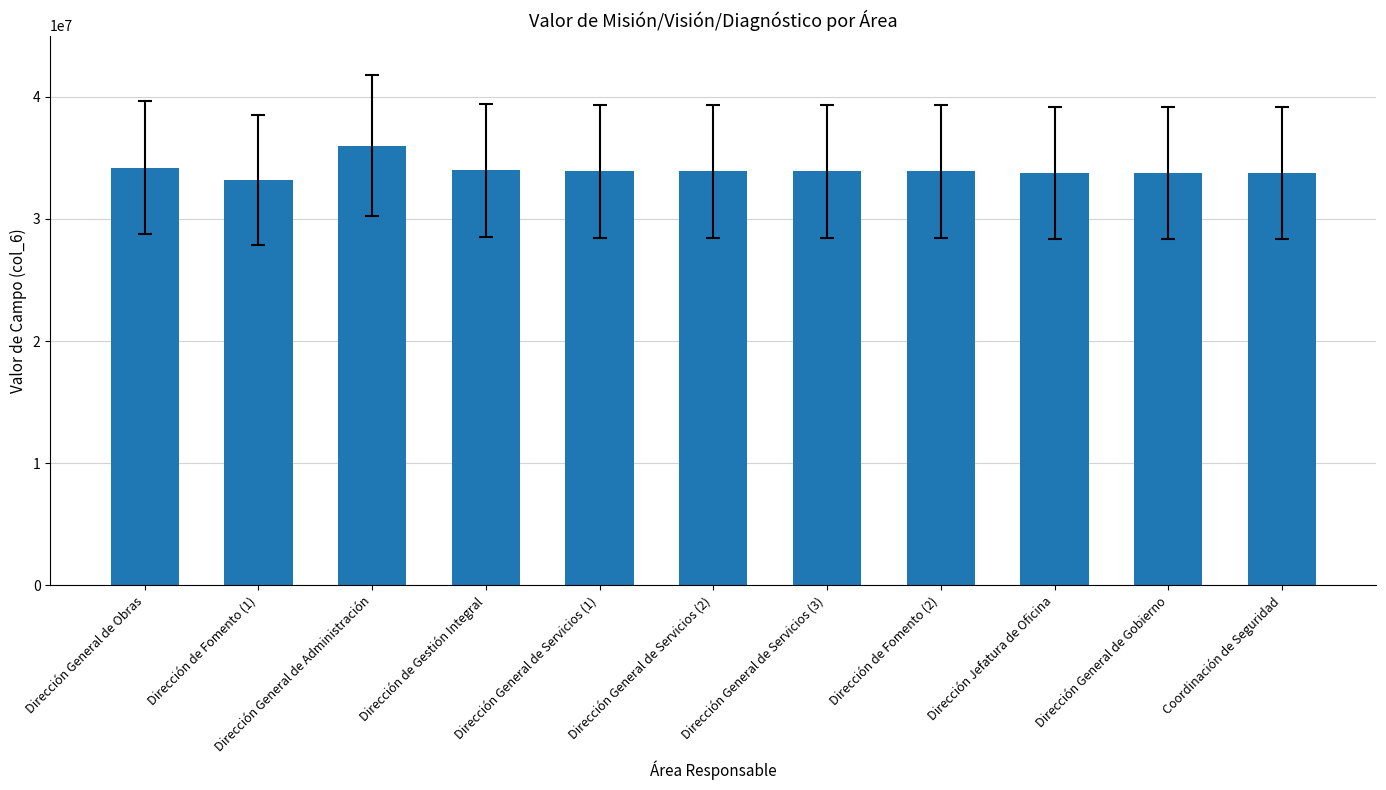

The value at Dirección de Fomento (2) is 8380505. True or false?

False